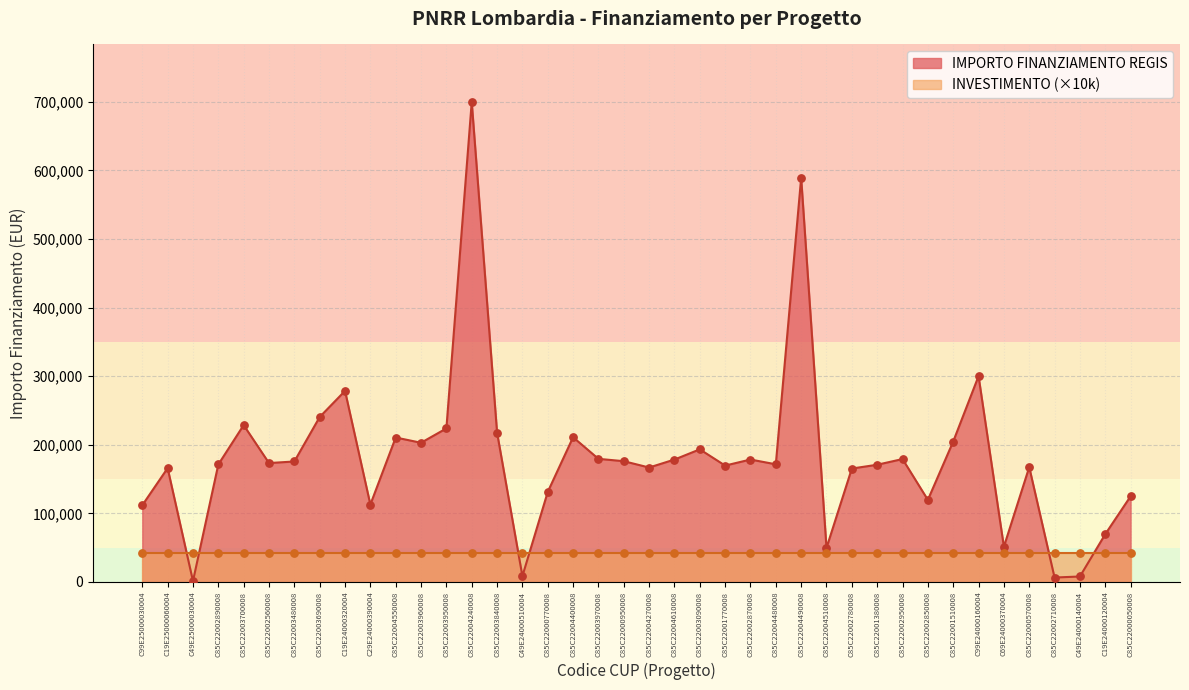

Which has a higher value, C19E25000060004 or C85C22001380008?

C85C22001380008